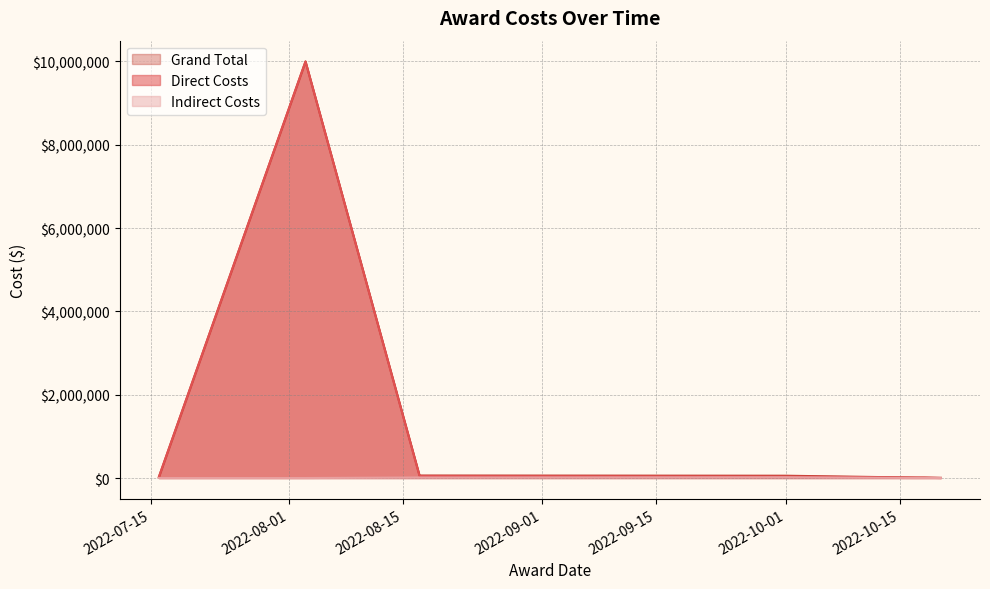

Reading left to right, list all the values displayed in this chart.

Direct Costs: 2022-07-16=25000	2022-08-03=10000000	2022-08-17=47619	2022-10-01=36062	2022-10-17=10000	2022-10-18=9260	2022-10-20=2240
Indirect Costs: 2022-07-16=0	2022-08-03=0	2022-08-17=12381	2022-10-01=18933	2022-10-17=0	2022-10-18=740	2022-10-20=448
Grand Total: 2022-07-16=25000	2022-08-03=10000000	2022-08-17=60000	2022-10-01=54995	2022-10-17=10000	2022-10-18=10000	2022-10-20=2688